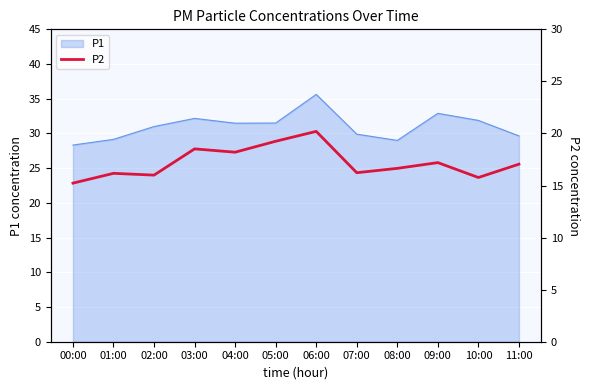

How many points are lower than both their immediate neighbors (excluding endpoints)?

4